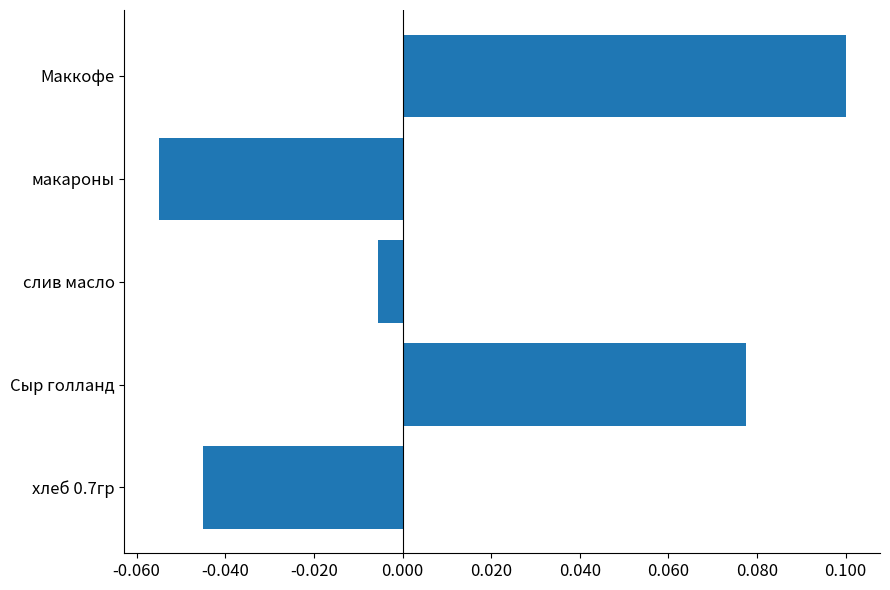

Does the chart contain stacked bars?

No